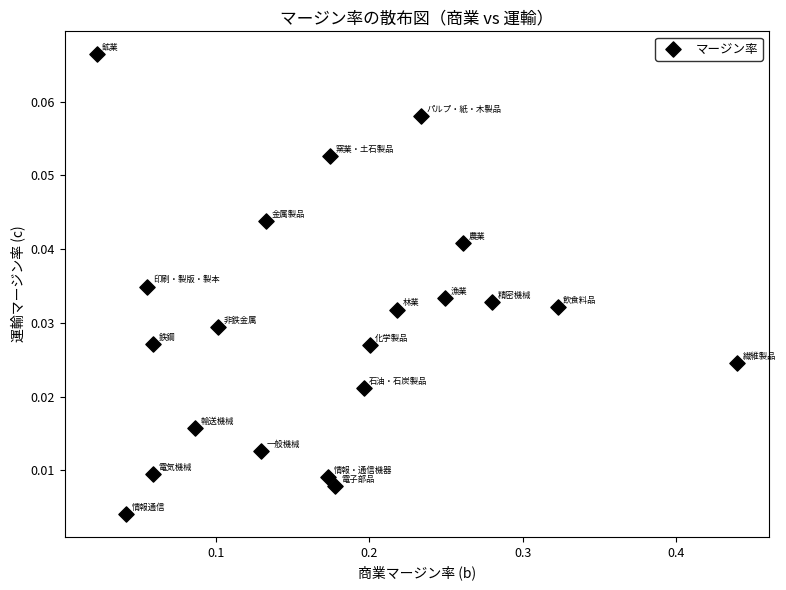

What is the range of X values (max minus min)?

0.4